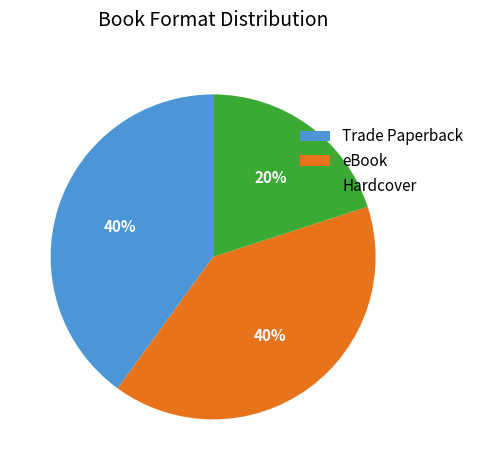

Is it true that Trade Paperback is 40% of the pie?

True